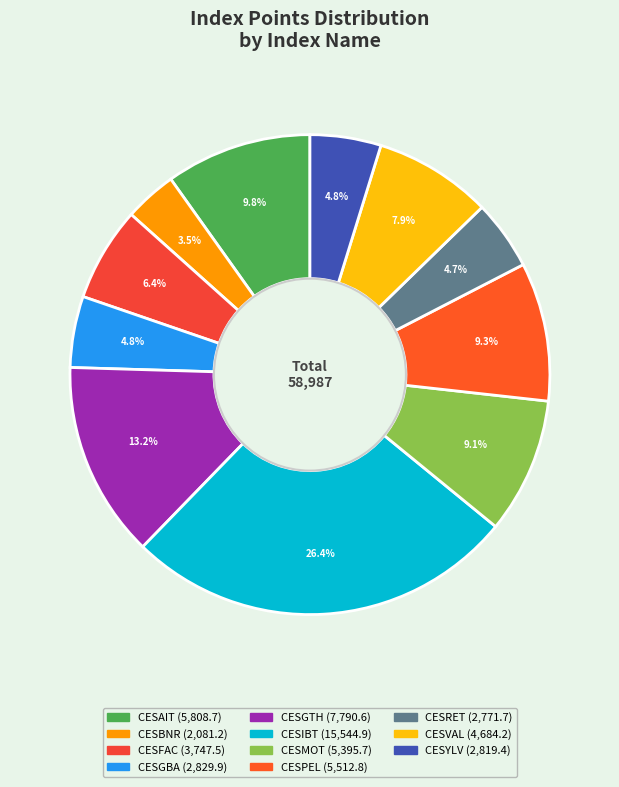

How many segments does this pie chart have?

11